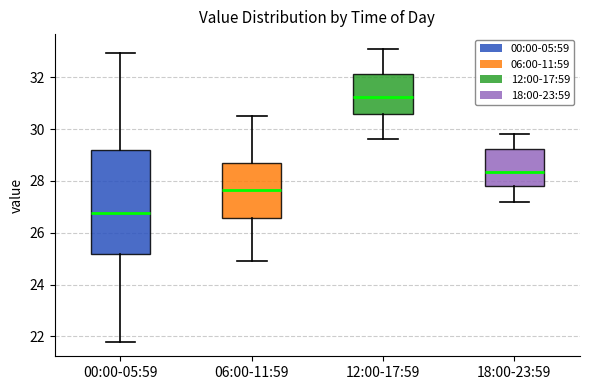

Where is the lower edge of the box for 06:00-11:59 on the y-axis? The values are not printed on the chart, so give them approximately, as read against the axis.

26.6